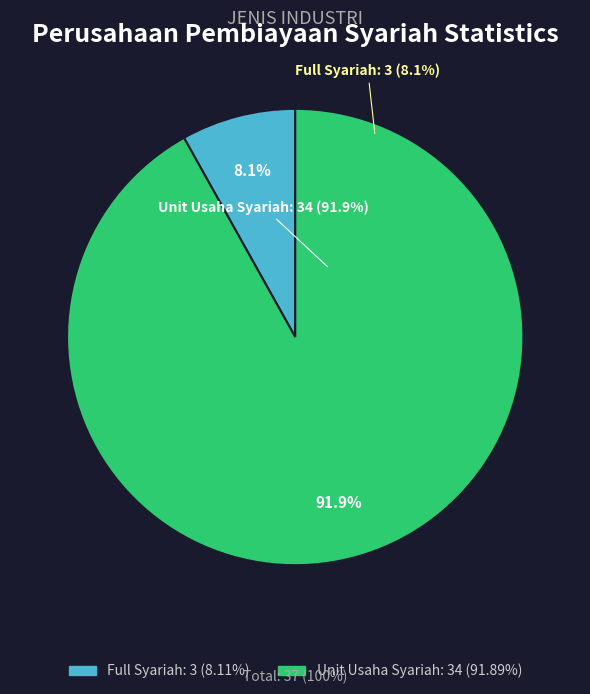

Which slice is the largest?

Unit Usaha Syariah